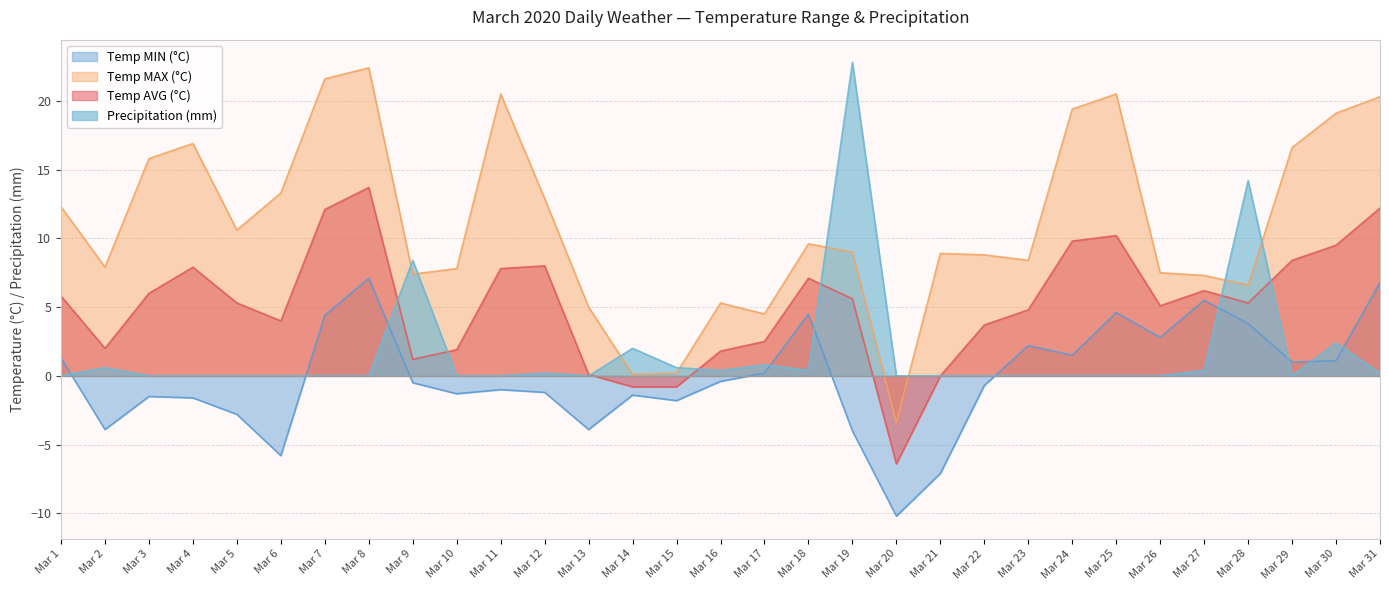

How many data points does each series have?

31